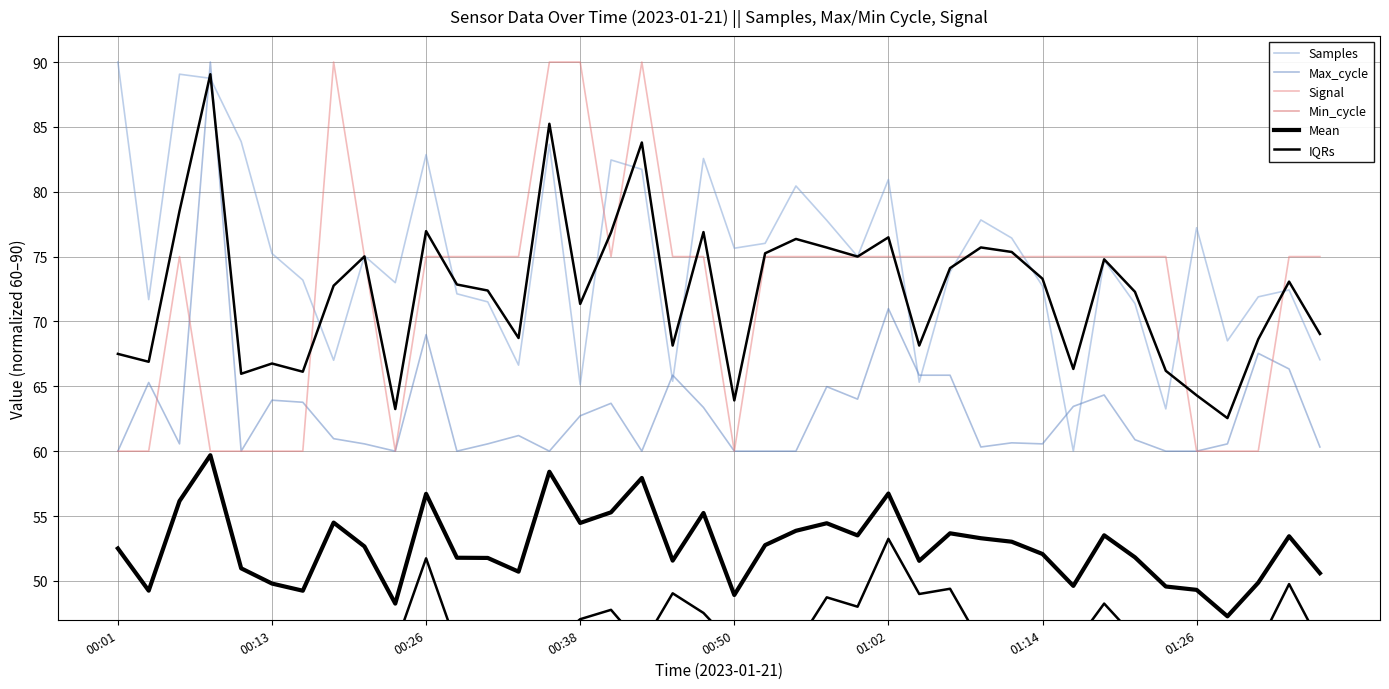

Reading left to right, what are all the values shown in this chart?

Samples: 90.0	71.7	89.1	88.7	83.9	75.2	73.2	67.0	75.1	73.0	82.9	72.1	71.5	66.6	83.7	65.1	82.5	81.7	65.4	82.6	75.6	76.0	80.4	77.8	75.0	80.9	65.3	73.8	77.8	76.4	72.7	60.0	74.7	71.4	63.3	77.2	68.5	71.9	72.4	67.0
Max_cycle: 60.0	65.3	60.6	90.0	60.0	63.9	63.8	61.0	60.6	60.0	69.0	60.0	60.6	61.2	60.0	62.7	63.7	60.0	65.9	63.4	60.0	60.0	60.0	65.0	64.0	71.0	65.9	65.9	60.3	60.6	60.6	63.4	64.3	60.9	60.0	60.0	60.6	67.5	66.3	60.3
Signal: 60.0	60.0	75.0	60.0	60.0	60.0	60.0	90.0	75.0	60.0	75.0	75.0	75.0	75.0	90.0	90.0	75.0	90.0	75.0	75.0	60.0	75.0	75.0	75.0	75.0	75.0	75.0	75.0	75.0	75.0	75.0	75.0	75.0	75.0	75.0	60.0	60.0	60.0	75.0	75.0
Min_cycle: 0.0	0.0	0.0	0.0	0.0	0.0	0.0	0.0	0.0	0.0	0.0	0.0	0.0	0.0	0.0	0.0	0.0	0.0	0.0	0.0	0.0	0.0	0.0	0.0	0.0	0.0	0.0	0.0	0.0	0.0	0.0	0.0	0.0	0.0	0.0	0.0	0.0	0.0	0.0	0.0
Mean: 52.5	49.2	56.2	59.7	51.0	49.8	49.2	54.5	52.7	48.2	56.7	51.8	51.8	50.7	58.4	54.5	55.3	57.9	51.6	55.2	48.9	52.8	53.9	54.4	53.5	56.7	51.5	53.7	53.3	53.0	52.1	49.6	53.5	51.8	49.6	49.3	47.3	49.9	53.4	50.6
IQRs: 67.5	66.9	78.5	89.1	66.0	66.8	66.1	72.8	75.0	63.2	77.0	72.8	72.4	68.7	85.2	71.4	76.9	83.8	68.1	76.9	63.9	75.3	76.4	75.7	75.0	76.5	68.1	74.1	75.7	75.4	73.3	66.3	74.8	72.3	66.2	64.3	62.5	68.6	73.1	69.0